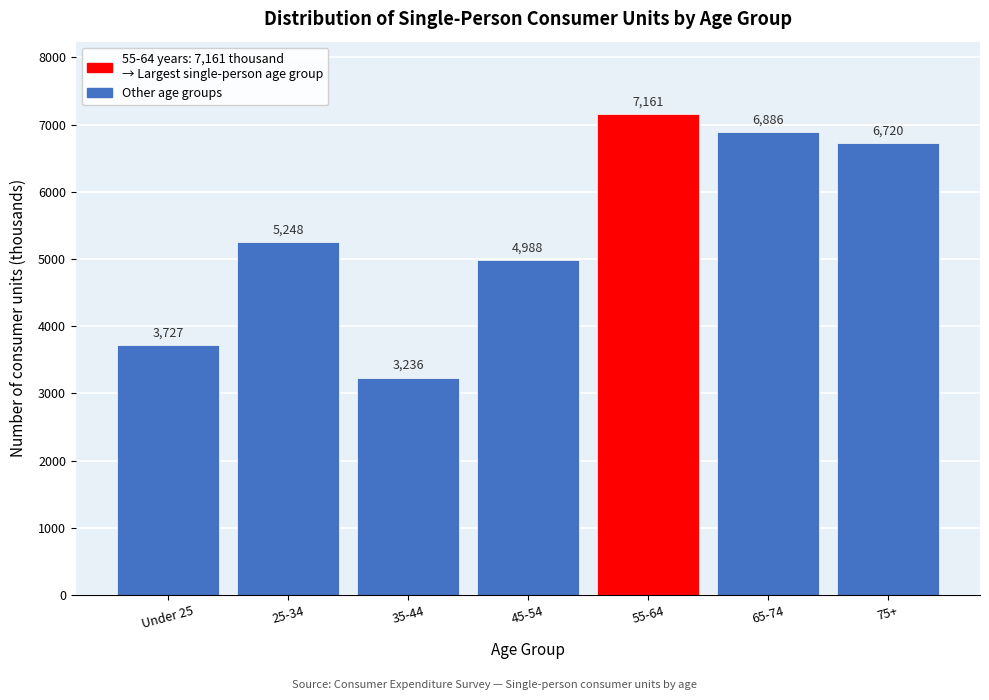

Reading left to right, what are all the values shown in this chart?

3727	5248	3236	4988	7161	6886	6720